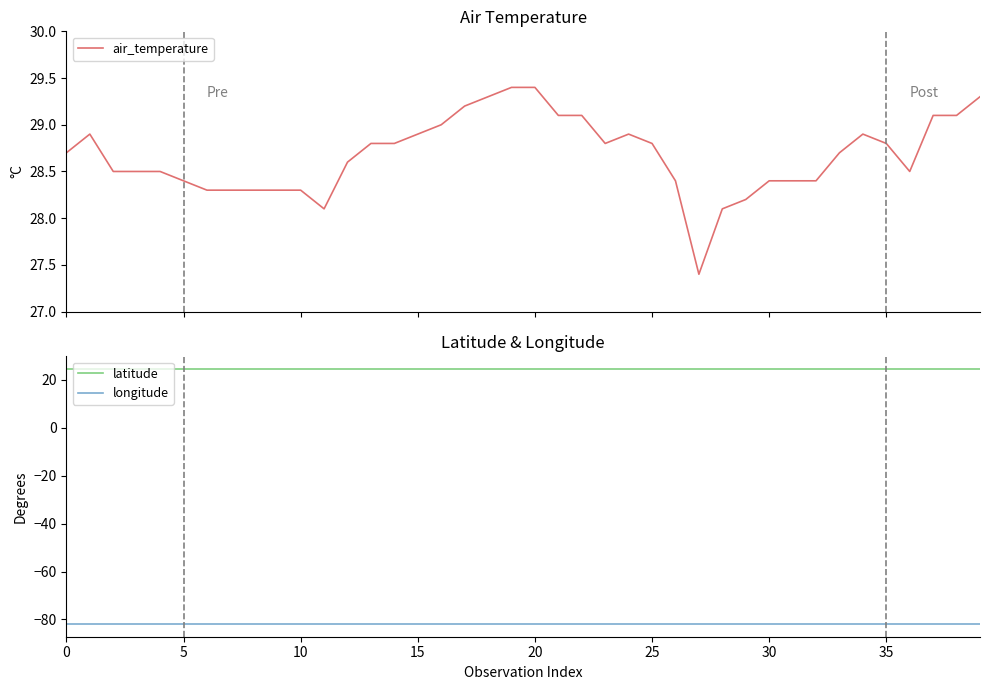

At which category is the sum across all series the highest?

19